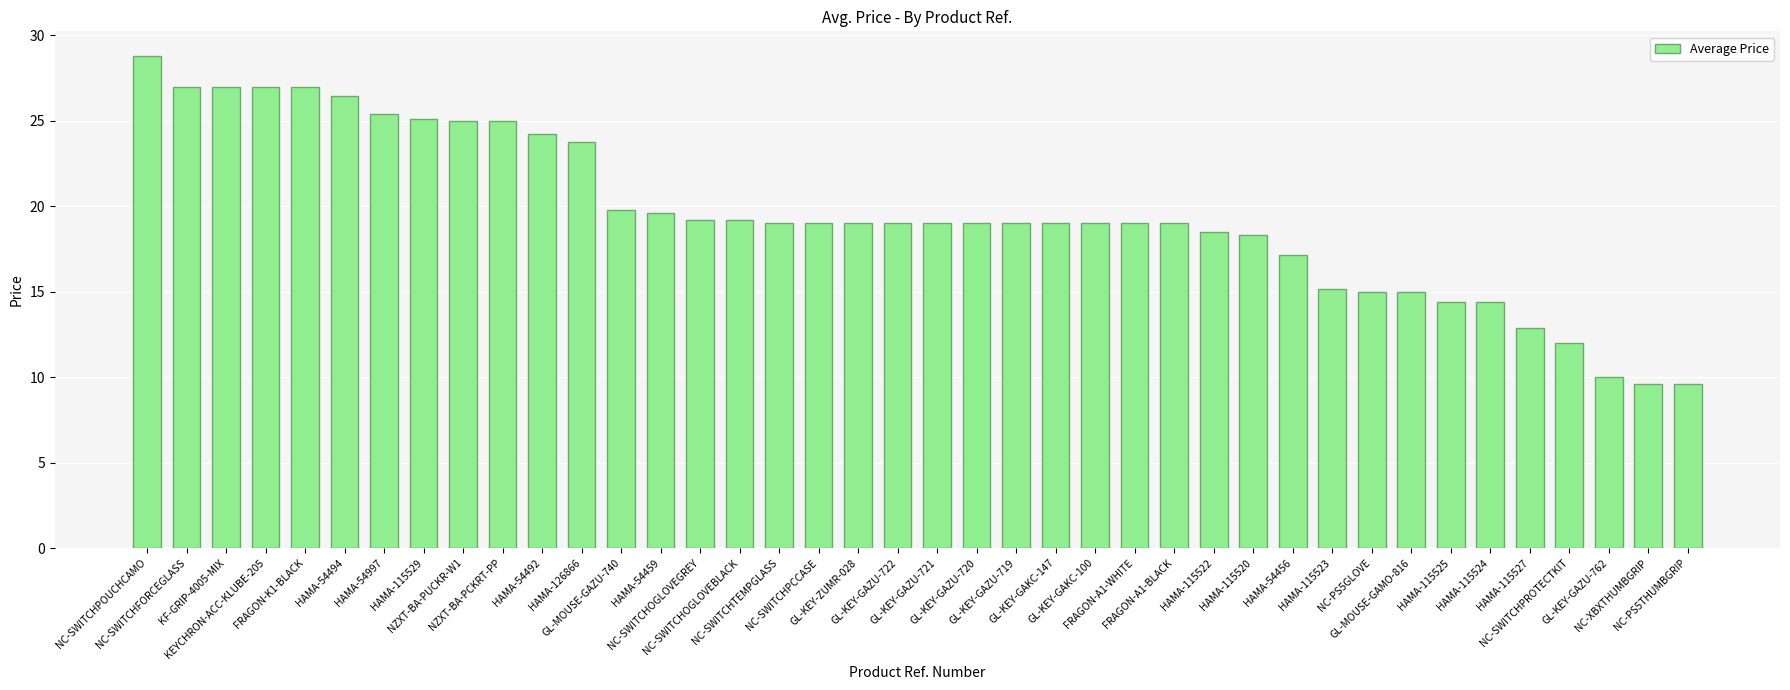

What is the value of the 6th bar from the left?

26.4